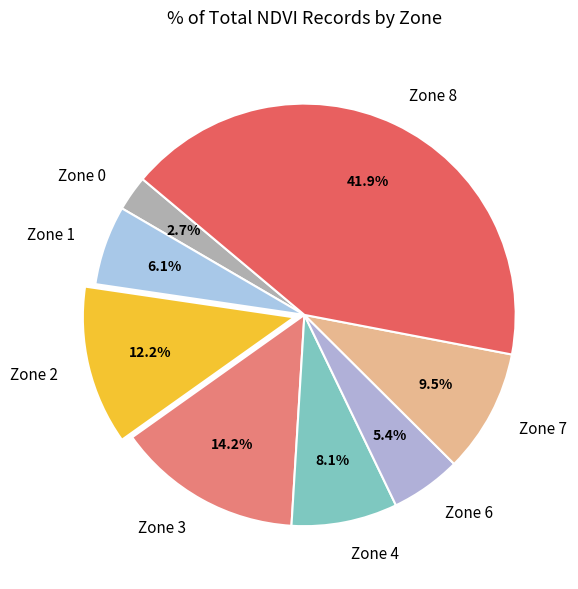

What is the largest slice in the pie chart?

Zone 8